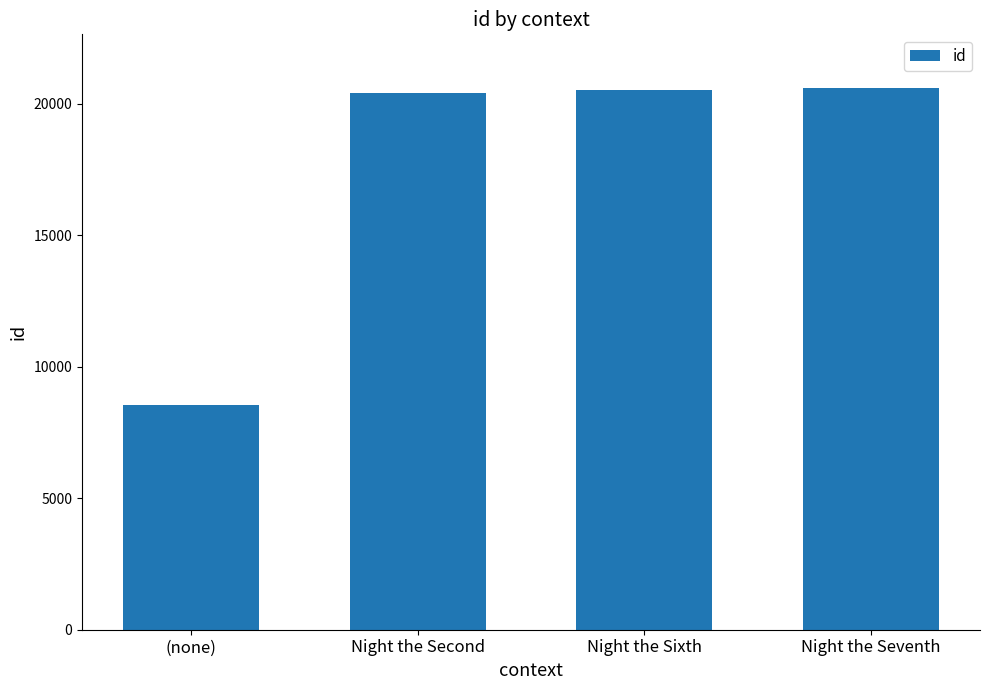

Which category has the lowest value across all series?

(none)